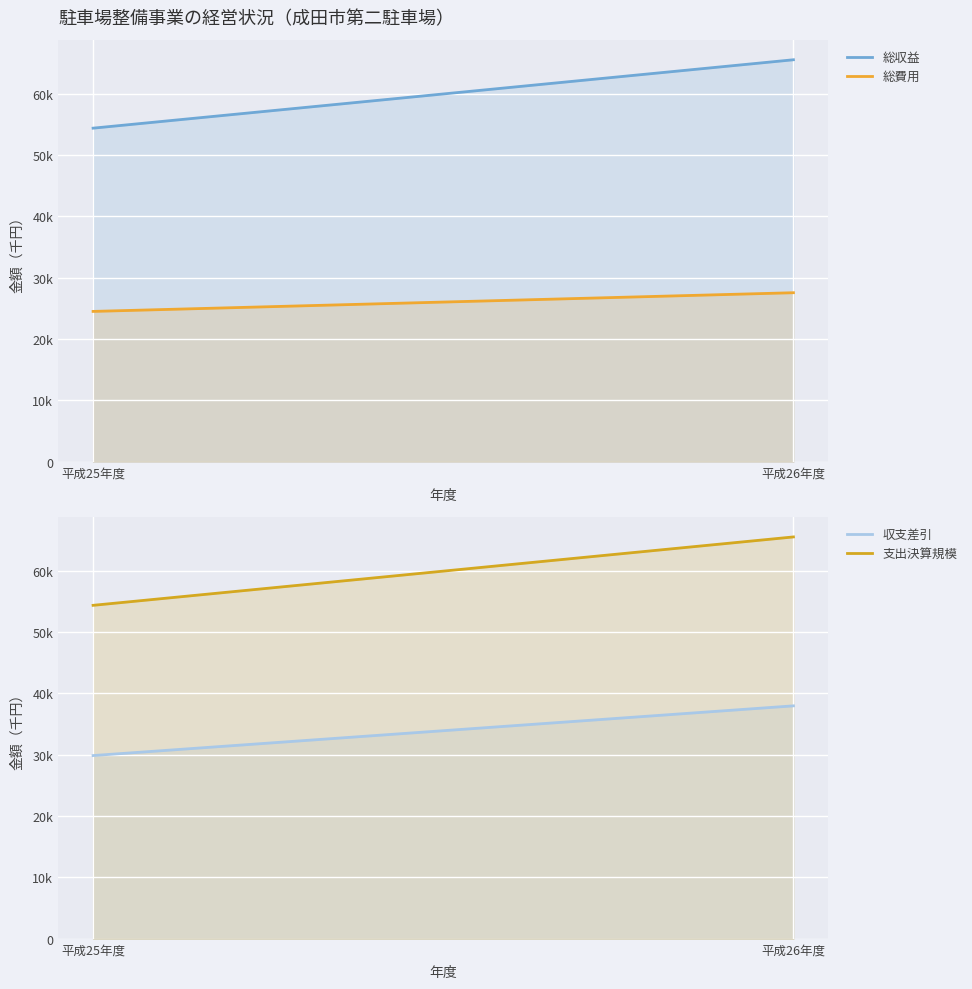

What is the sum of all 総費用 values?

52029